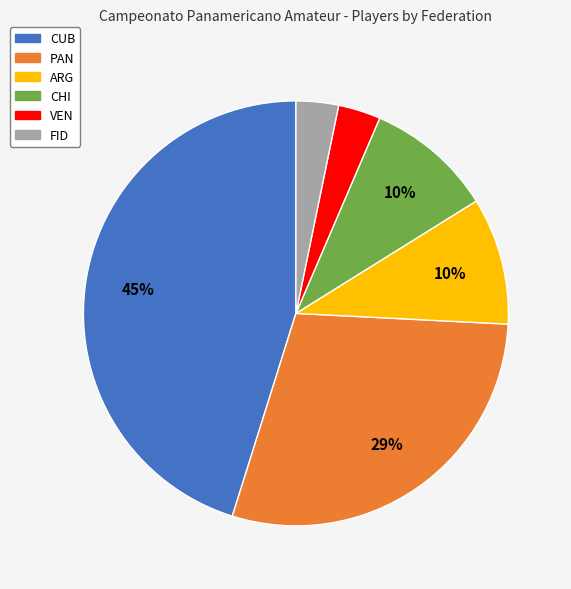

Is there a majority slice in this chart?

No